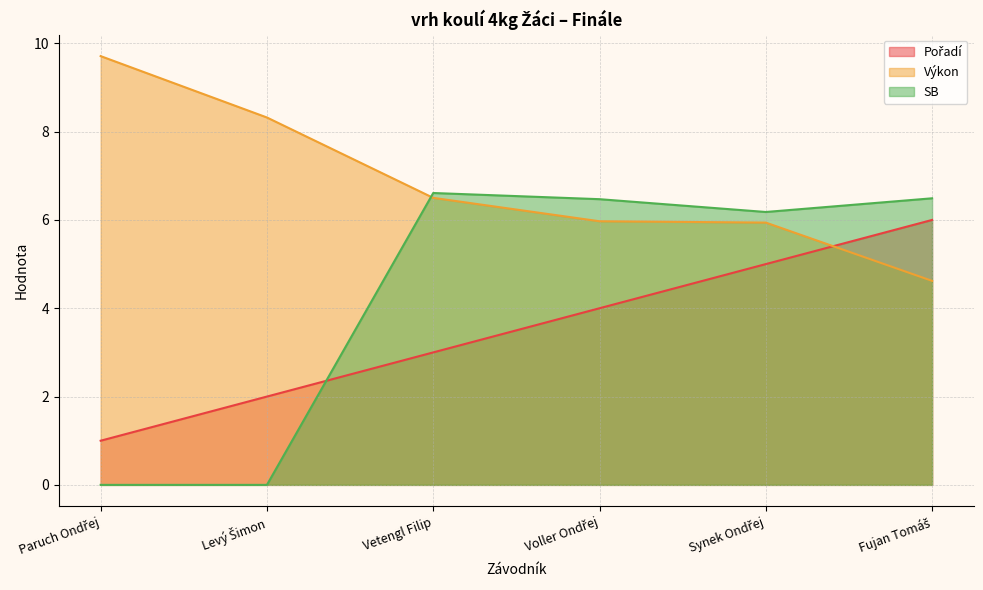

Is the value of Pořadí at Levý Šimon greater than the value of Výkon at Fujan Tomáš?

No